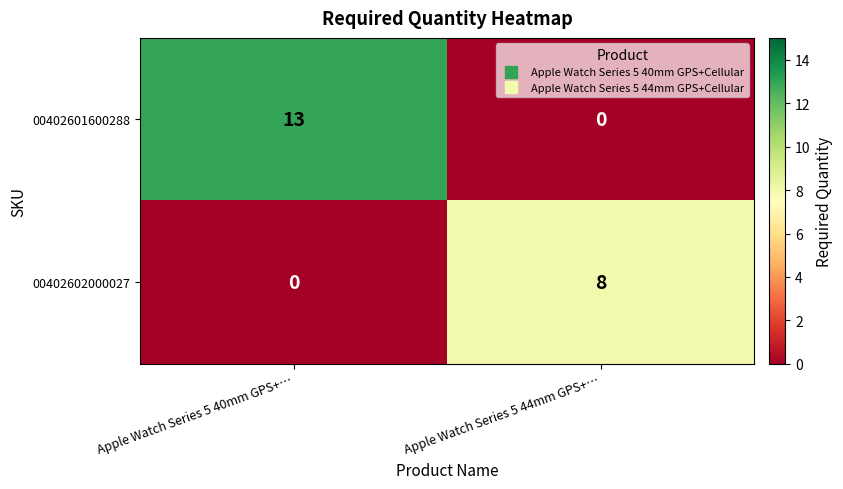

What is the sum of all 00402601600288 values?

13